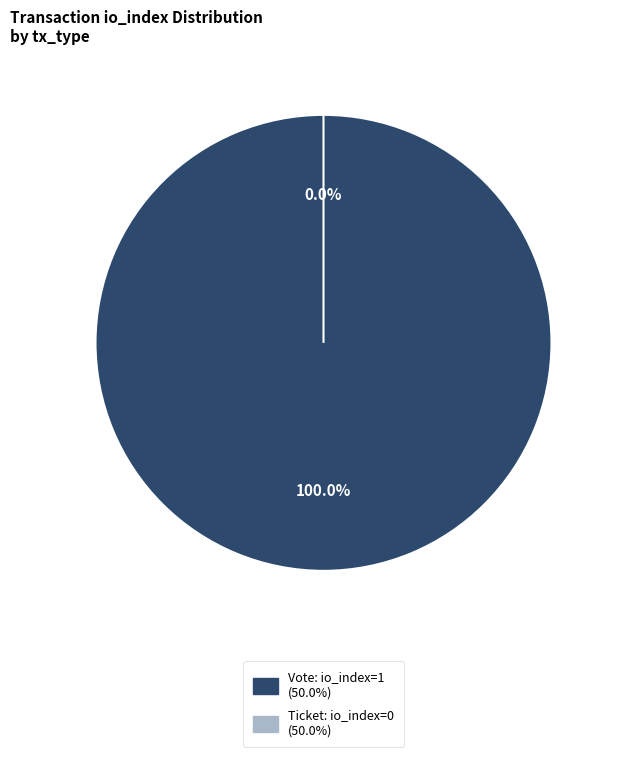

Is the sum of Vote (io_index=1) and Ticket (io_index=0) greater than half?

Yes